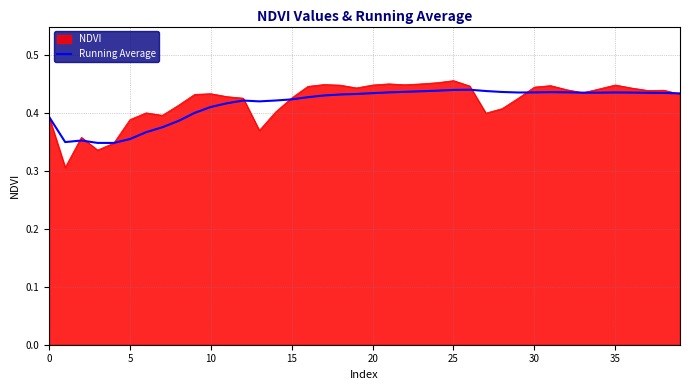

Which series has the widest spread of values?

NDVI